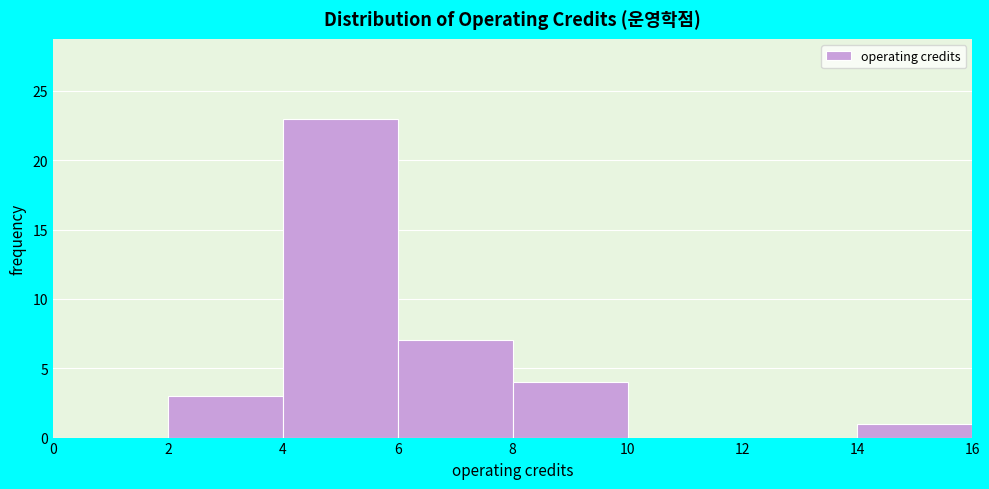

What is the height of the bar covering 4 to 6 on the x-axis? The values are not printed on the chart, so give them approximately, as read against the axis.

23